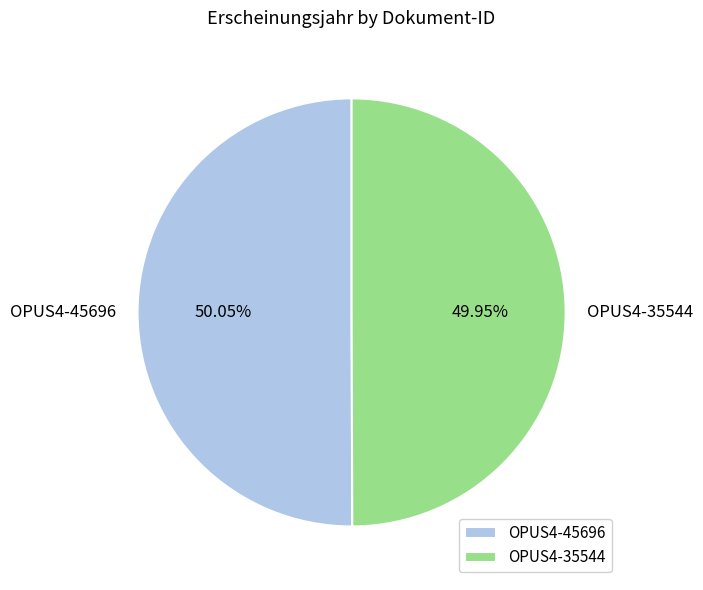

Does any single category account for the majority?

Yes